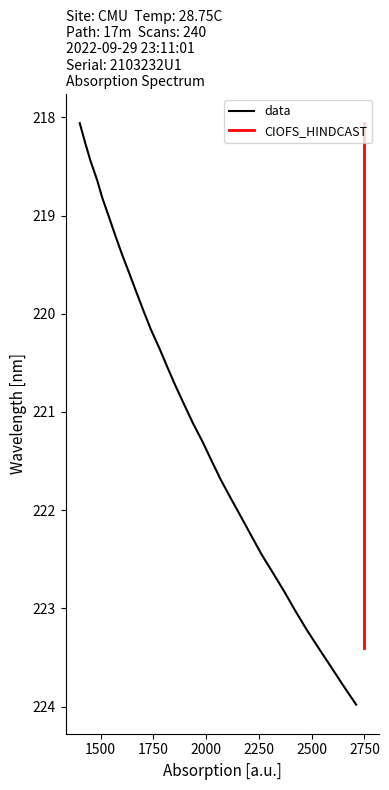

Rank the categories by value from highest to lowest.

223.9802, 223.7895, 223.5987, 223.408, 223.2172, 223.0264, 222.8355, 222.6447, 222.4538, 222.263, 222.0721, 221.8812, 221.6902, 221.4993, 221.3083, 221.1174, 220.9264, 220.7354, 220.5444, 220.3533, 220.1623, 219.9712, 219.7801, 219.589, 219.3979, 219.2067, 219.0156, 218.8244, 218.6332, 218.442, 218.2508, 218.0596